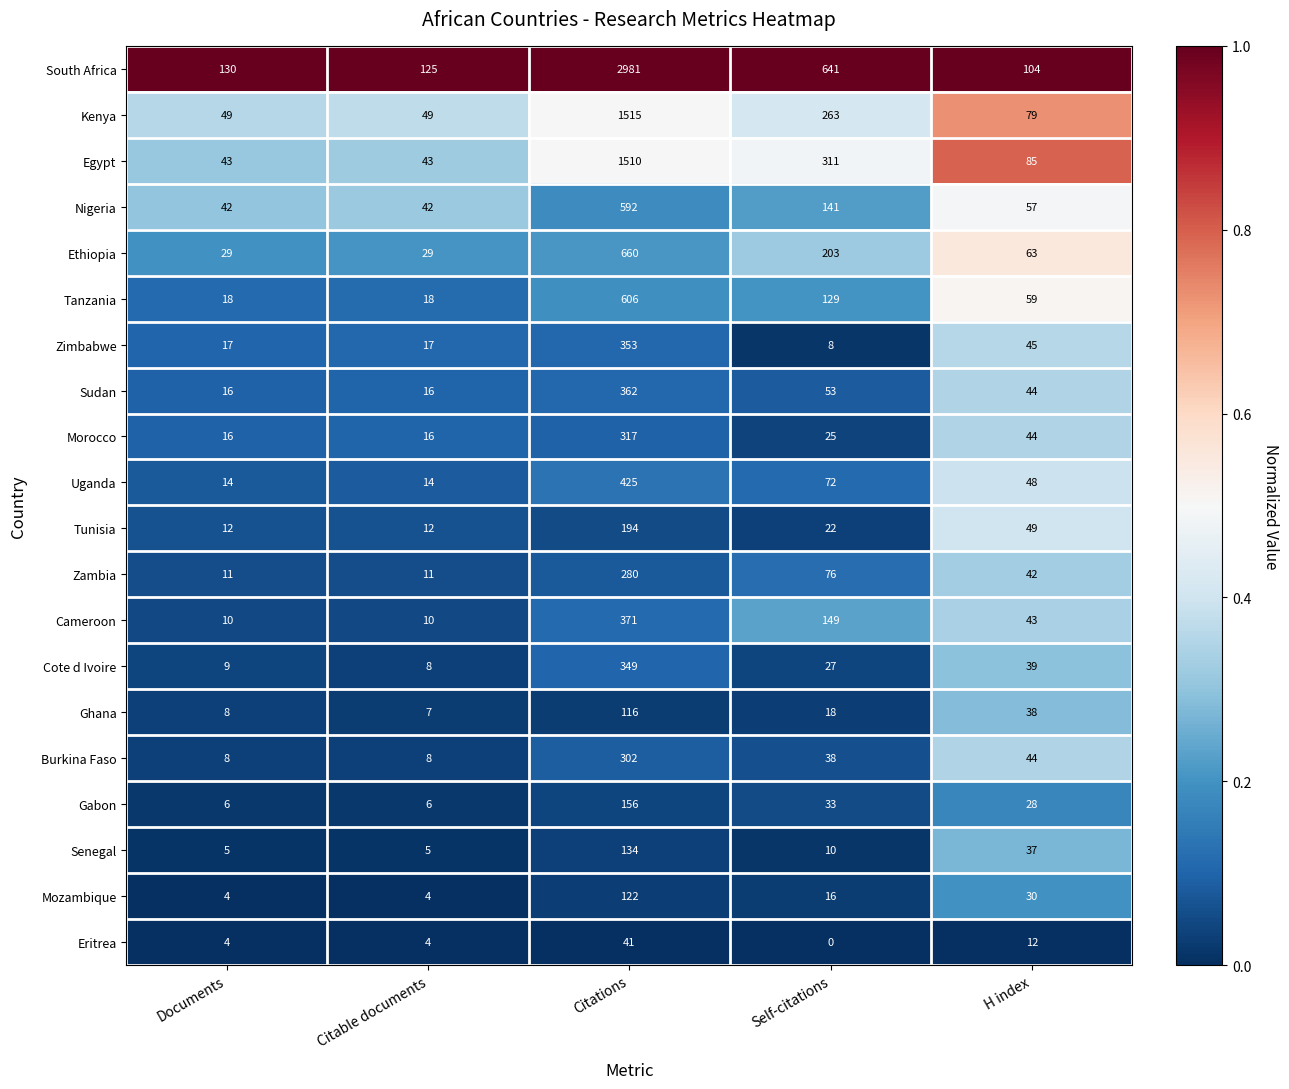

How many Zambia values are between 11 and 76?

4